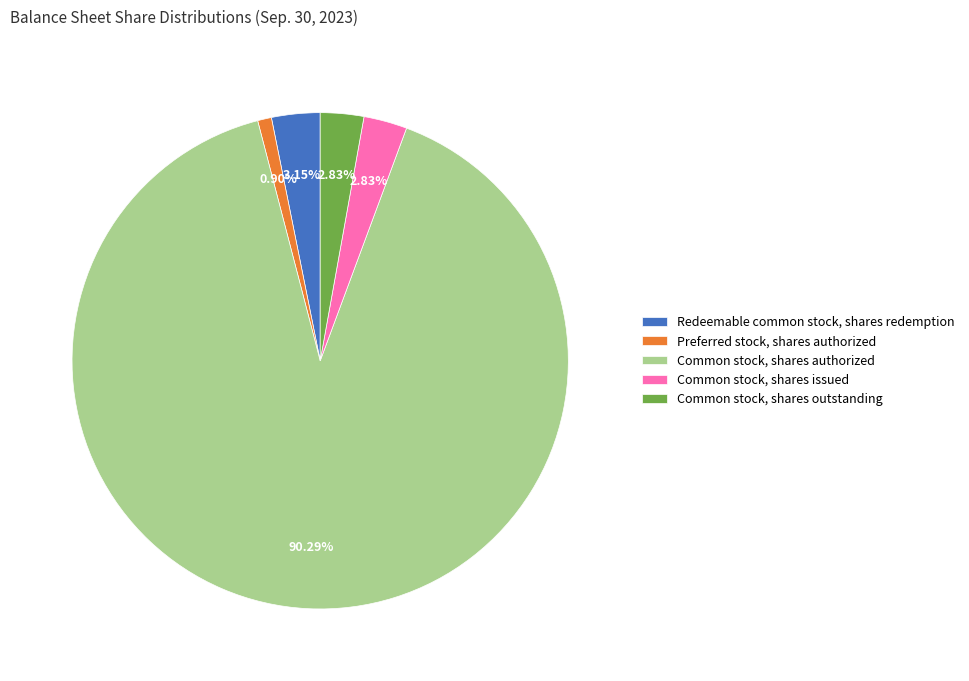

Which slice is the largest?

Common stock, shares authorized